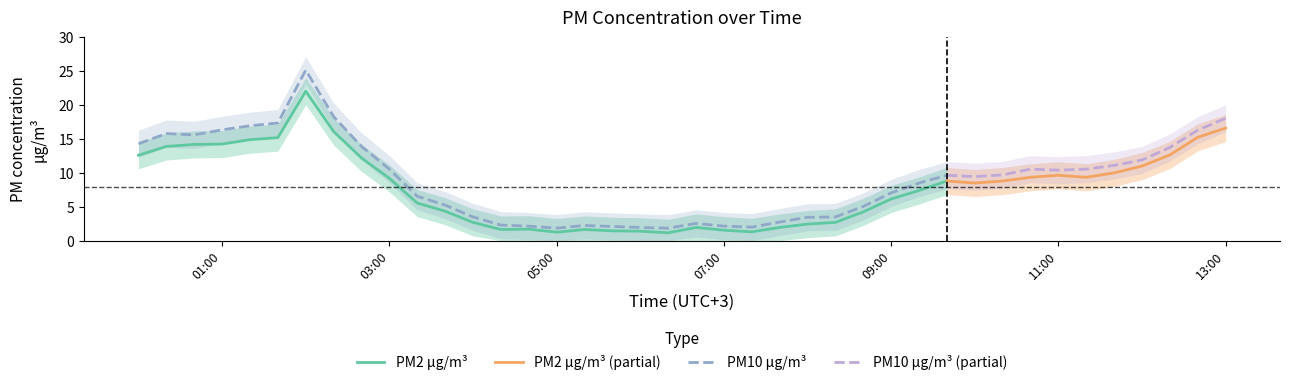

True or false: PM10 µg/m³ and PM2 µg/m³ cross at least once.

False